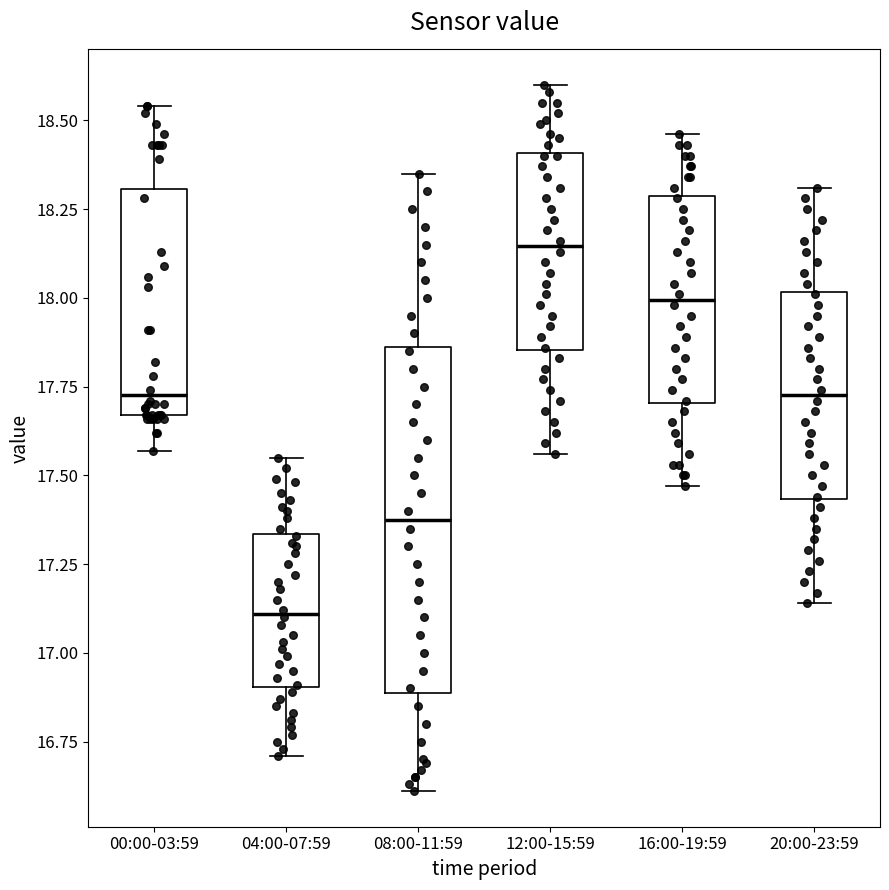

Which box's median line is the lowest?

04:00-07:59